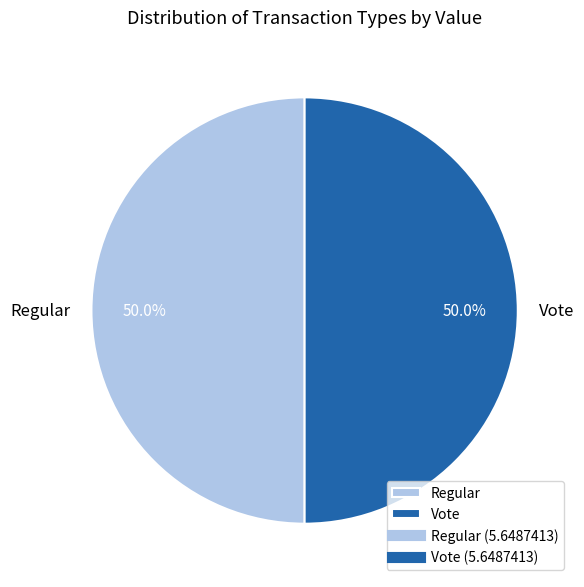

Is the sum of Regular and Vote greater than half?

Yes